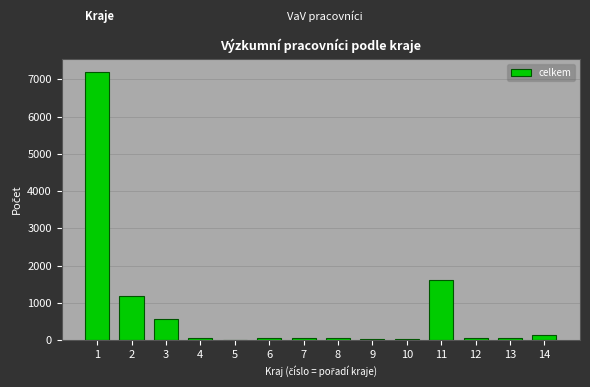

What is the sum of all values?

11080